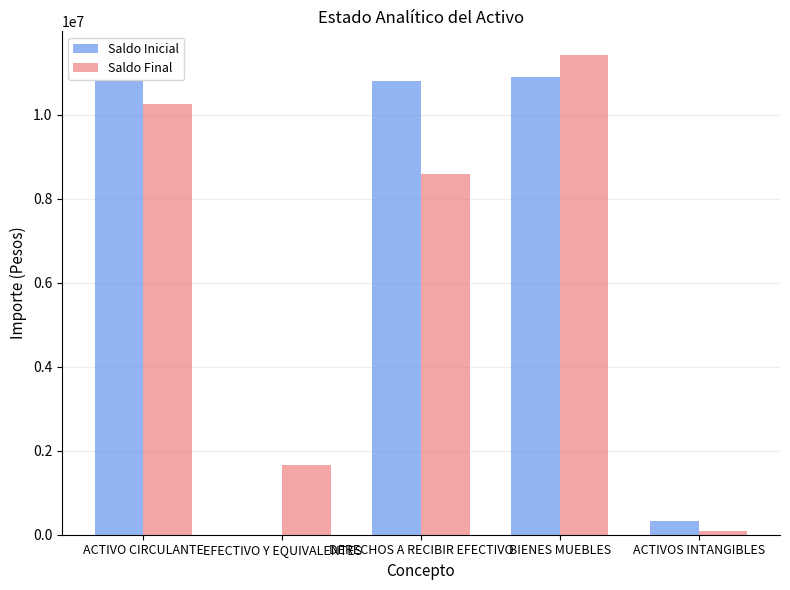

What is the difference between the Saldo Final values at ACTIVO CIRCULANTE and ACTIVOS INTANGIBLES?

10164009.3